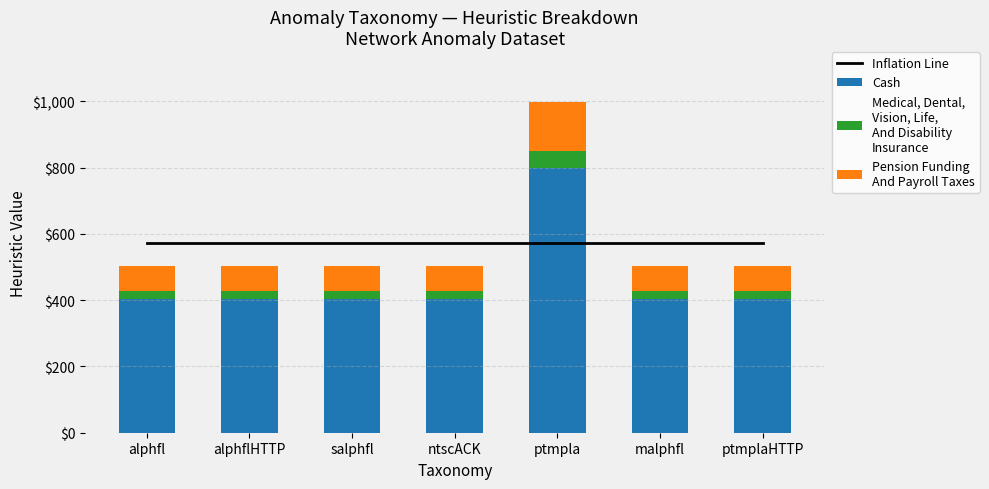

What is the difference between the highest and lowest values at ntscACK?

548.9